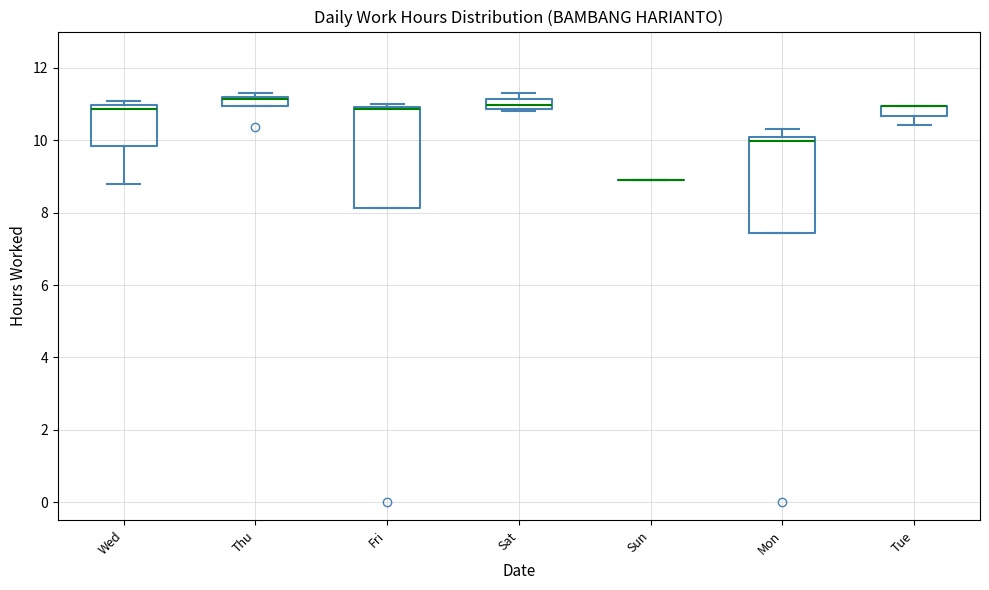

Where is the lower edge of the box for Thu on the y-axis? The values are not printed on the chart, so give them approximately, as read against the axis.

11.0